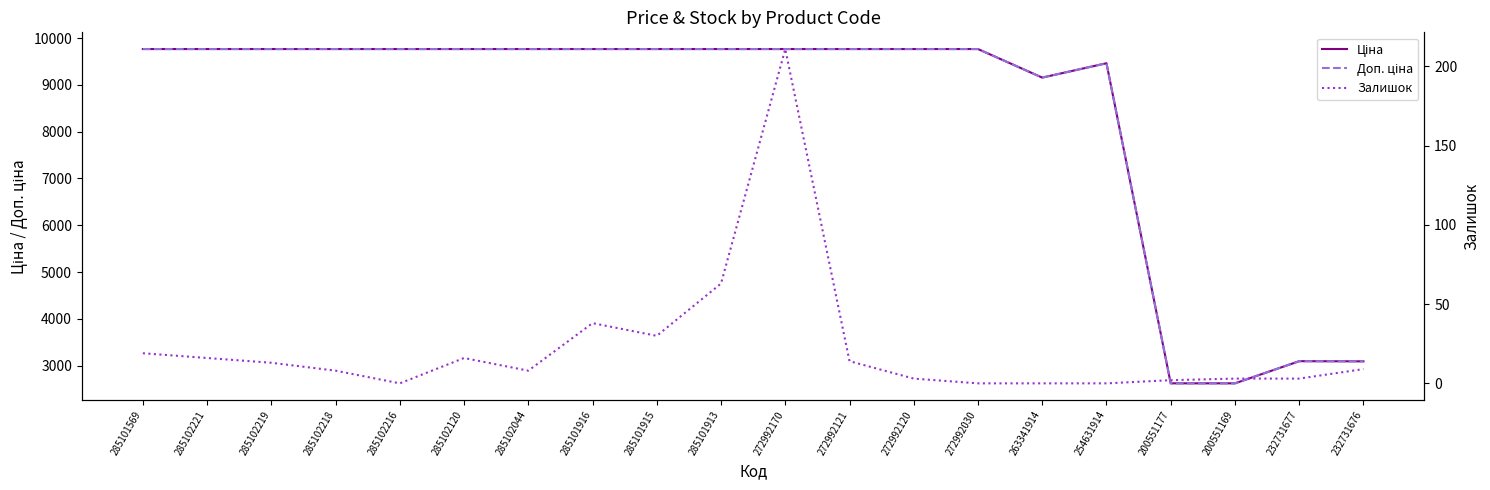

True or false: Доп. ціна and Залишок cross at least once.

False